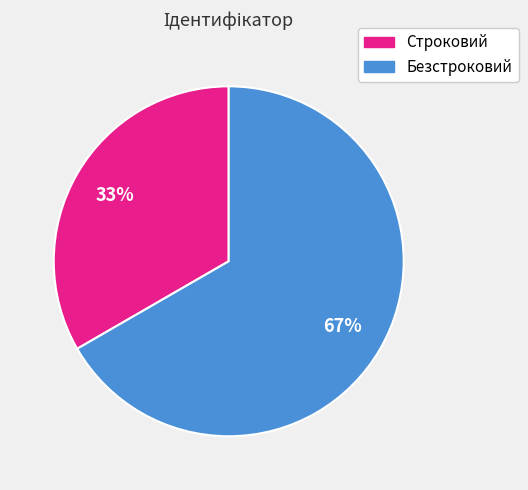

To the nearest percent, what percentage of the pie is Безстроковий?

67%